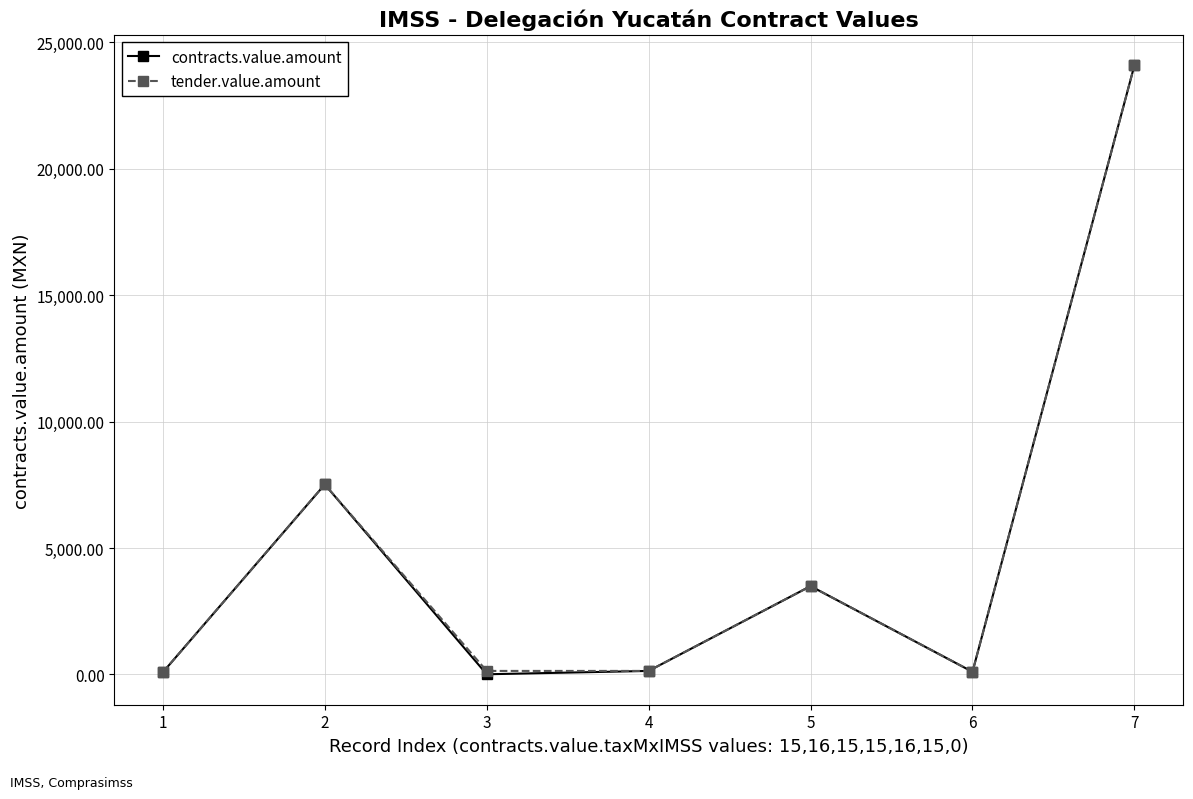

True or false: tender.value.amount has more than 0 points higher than both neighbors.

True